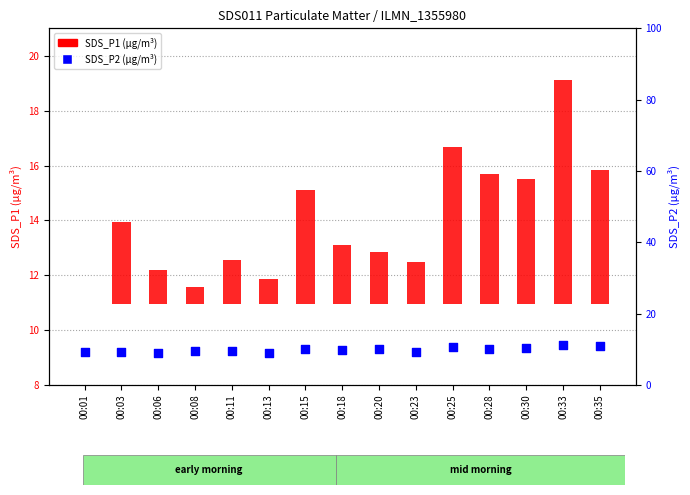

At which category is the sum across all series the highest?

00:33